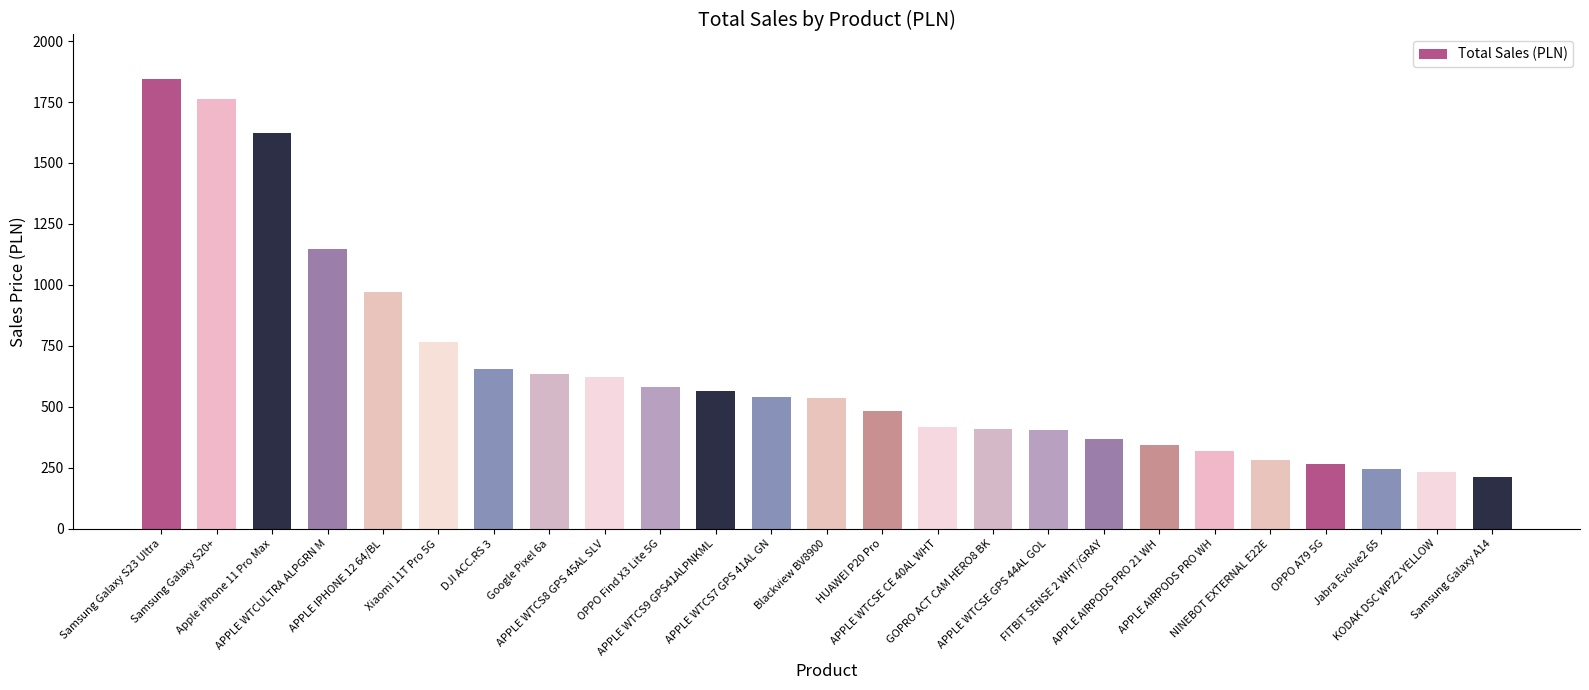

What is the smallest value displayed?

210.3